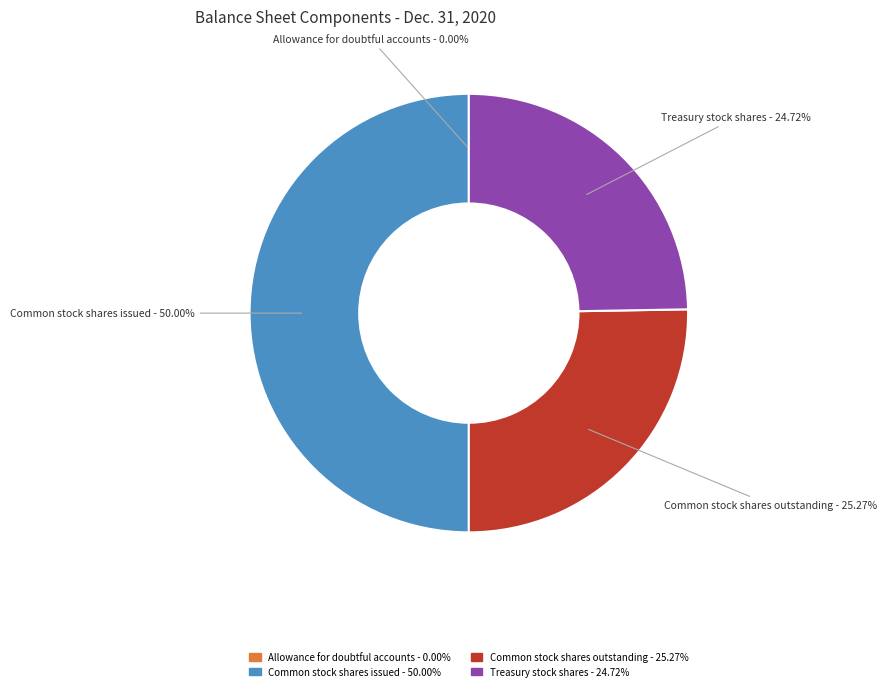

Approximately how many times larger is the value at Treasury stock shares compared to Common stock shares issued?

0.5